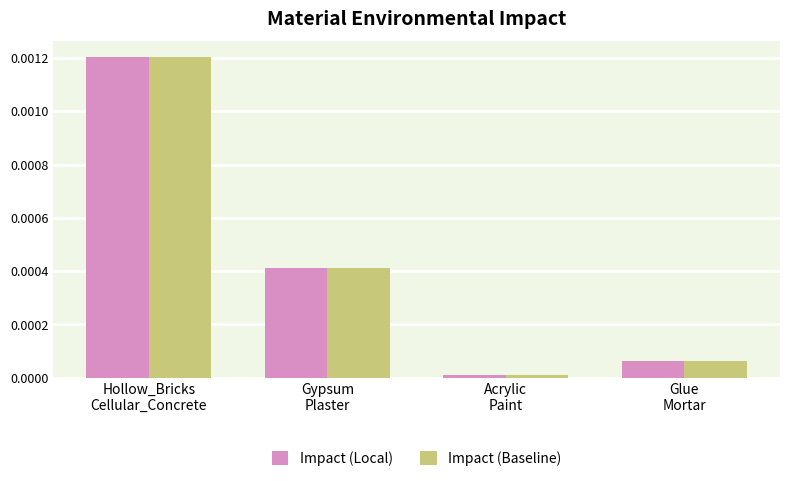

What are all the series names shown in the legend?

Impact (Local), Impact (Baseline)